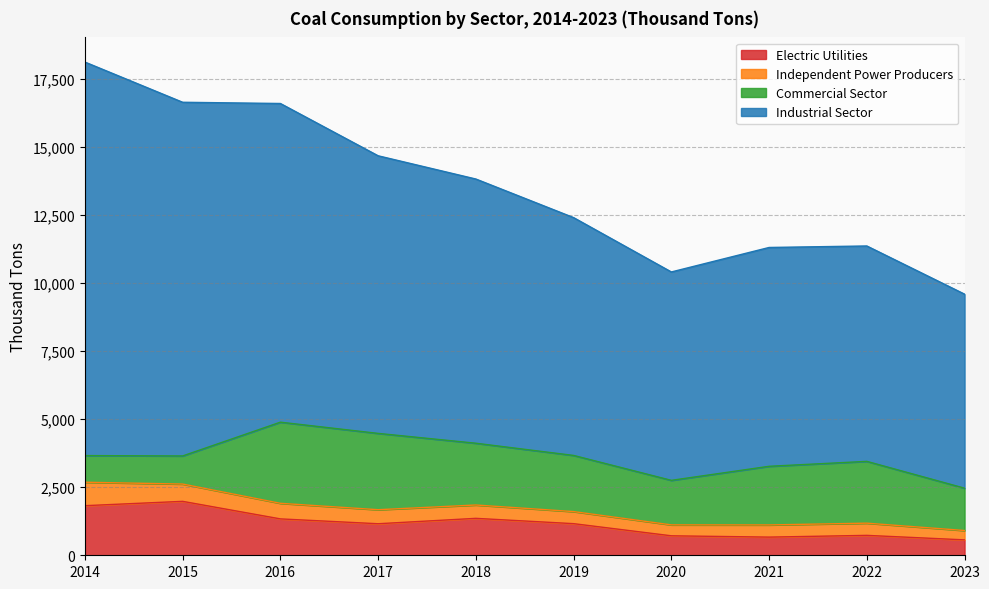

How many data points in Industrial Sector are less than 9700?

5